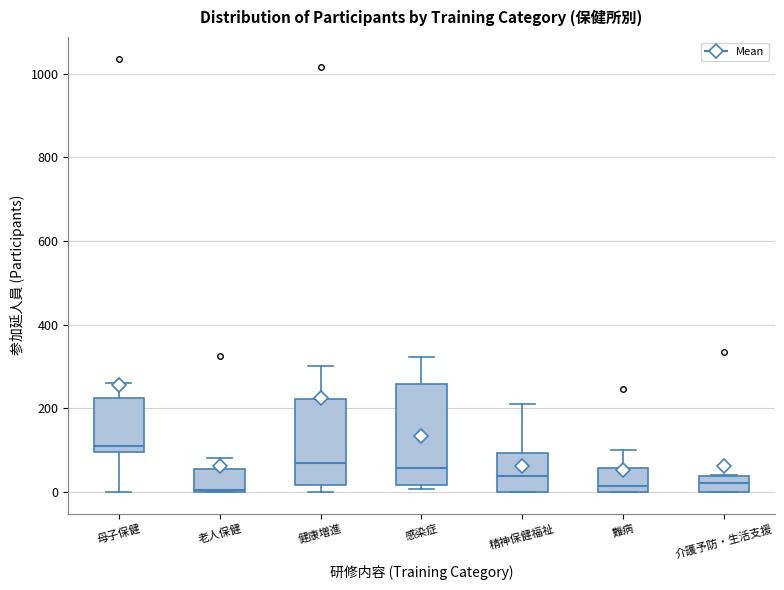

Reading left to right, read every box against the y-axis: the position of its median line, the range the box covers, and the ends of its whiskers. The values are not printed on the chart, so give them approximately, as read against the axis.

母子保健: median 100 (just above the box's lower edge), box 100 to 220, whiskers 0 to 260
老人保健: median 0, box 0 to 60, whiskers 0 to 80
健康増進: median 80, box 20 to 220, whiskers 0 to 300
感染症: median 60, box 20 to 260, whiskers 0 to 320
精神保健福祉: median 40, box 0 to 100, whiskers 0 to 220
難病: median 20, box 0 to 60, whiskers 0 to 100
介護予防・生活支援: median 20, box 0 to 40, whiskers 0 to 40